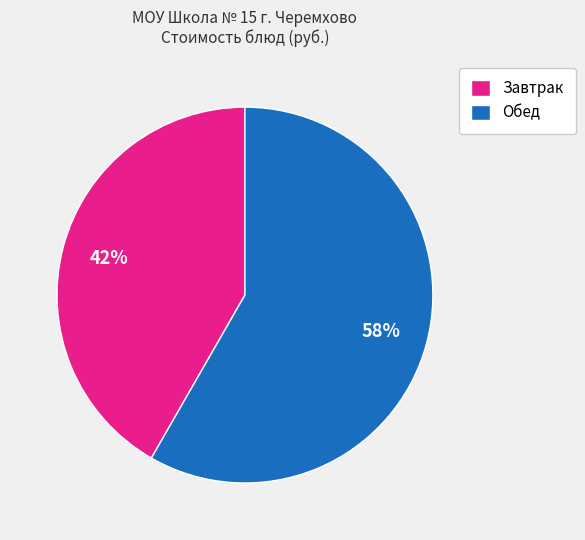

How many segments does this pie chart have?

2